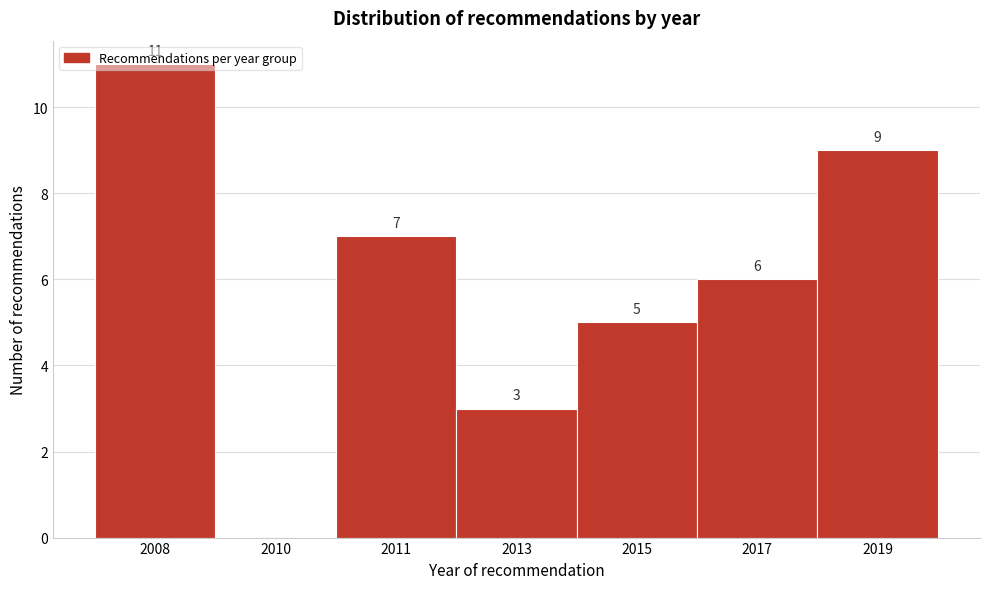

What is the sum of the values at 2013 and 2008?

14